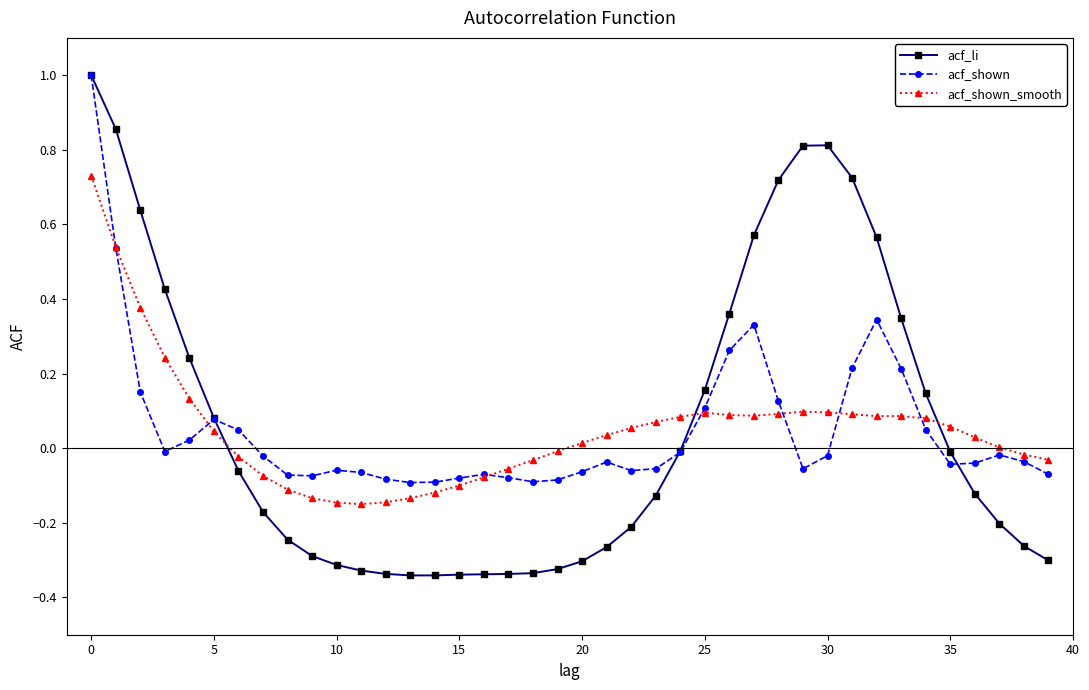

What is the value of the acf_li point at the 1st from the left?

1.0